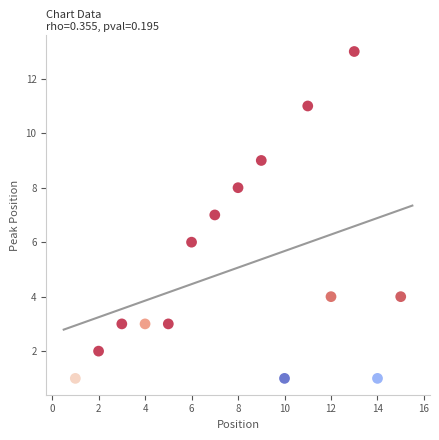

What is the range of X values (max minus min)?

14